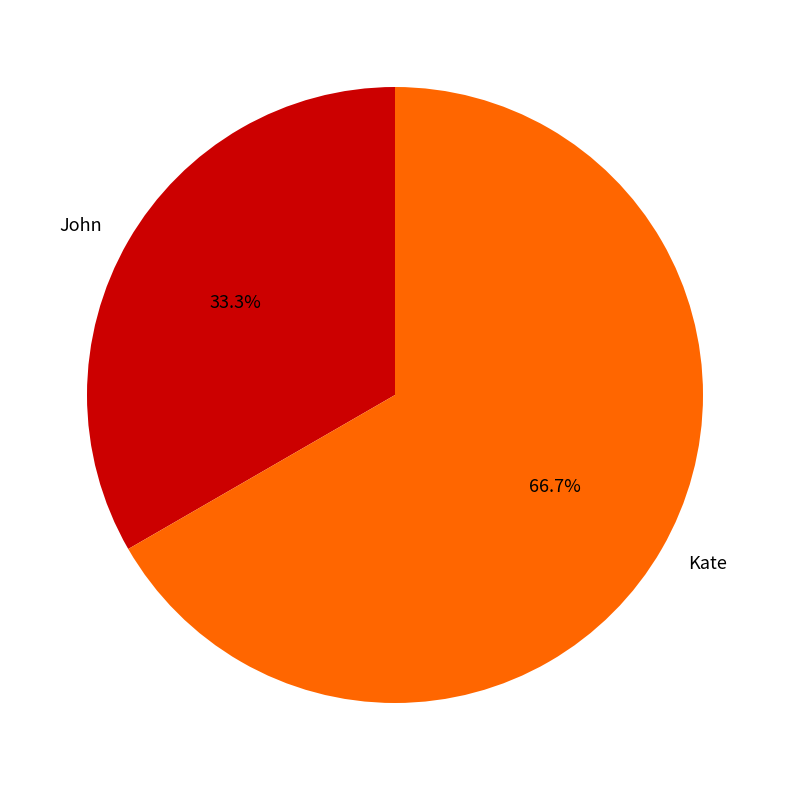

To the nearest percent, what is the combined percentage of Kate and John?

100%